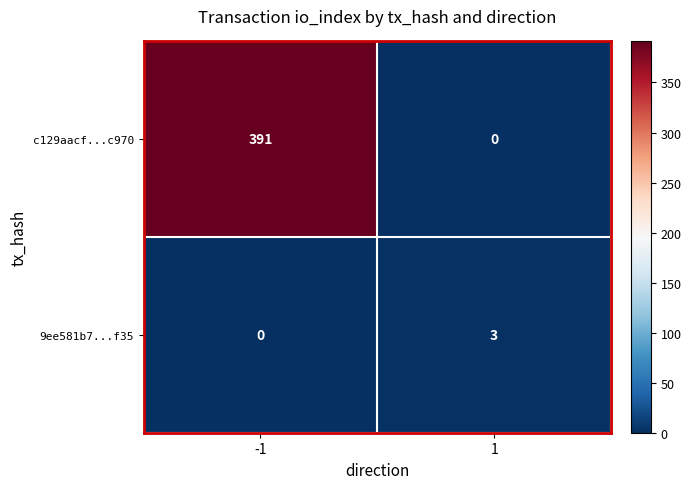

Between -1 and 1, which series saw the biggest shift?

c129aacf...c970